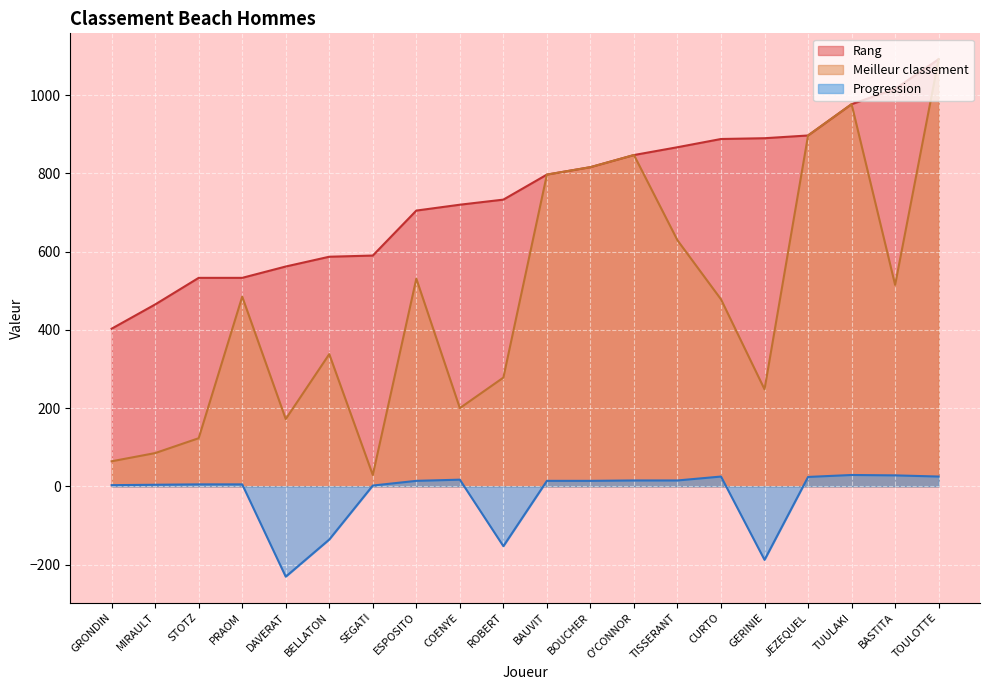

Reading left to right, extract all data points from this chart.

Rang: 403	465	533	533	562	587	590	705	720	733	797	816	847	867	888	890	897	977	1016	1092
Progression: 3	4	5	5	-231	-136	2	14	17	-153	14	14	15	15	25	-188	24	29	28	25
Meilleur classement: 64	85	123	485	172	338	29	531	200	278	797	816	847	629	478	248	897	977	515	1092